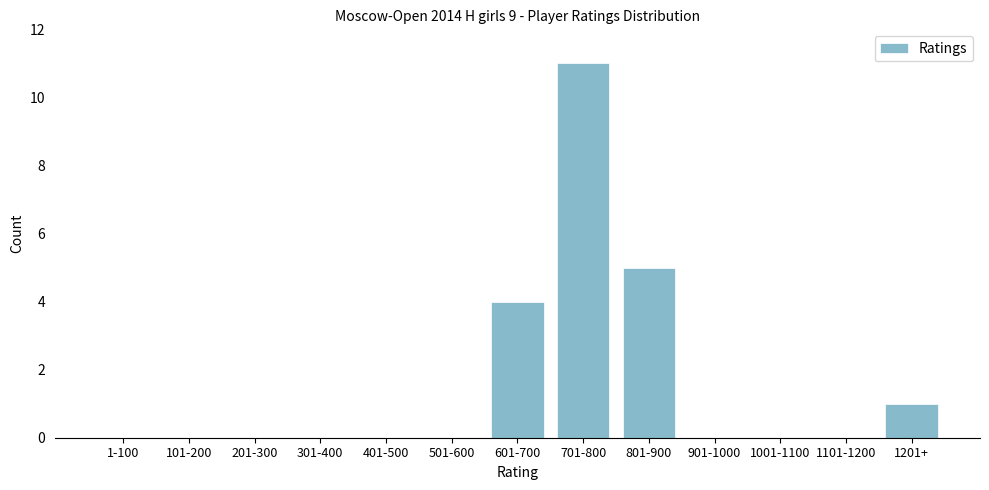

Reading left to right, transcribe all the data shown in this chart.

1-100=0	101-200=0	201-300=0	301-400=0	401-500=0	501-600=0	601-700=4	701-800=11	801-900=5	901-1000=0	1001-1100=0	1101-1200=0	1201+=1